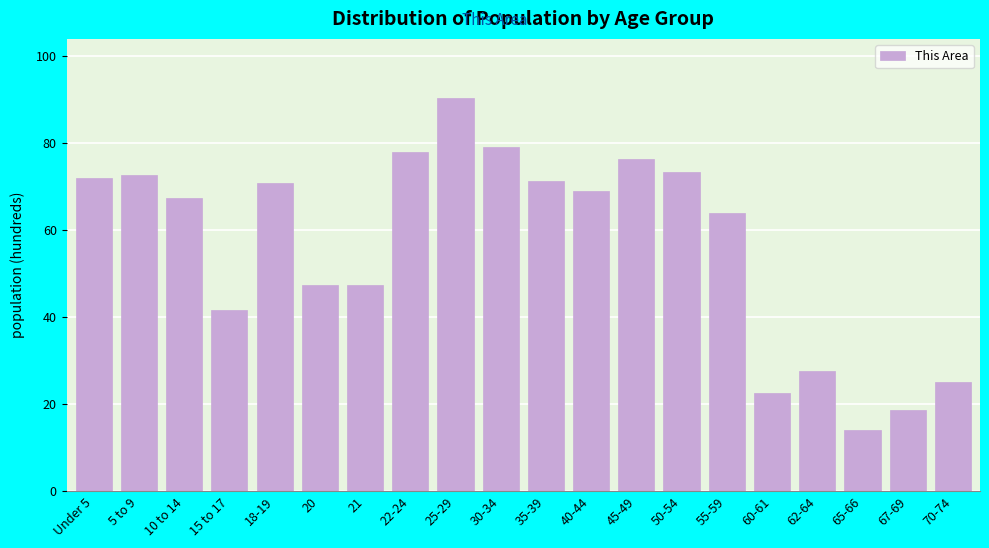

Read the value at 62-64.

27.6